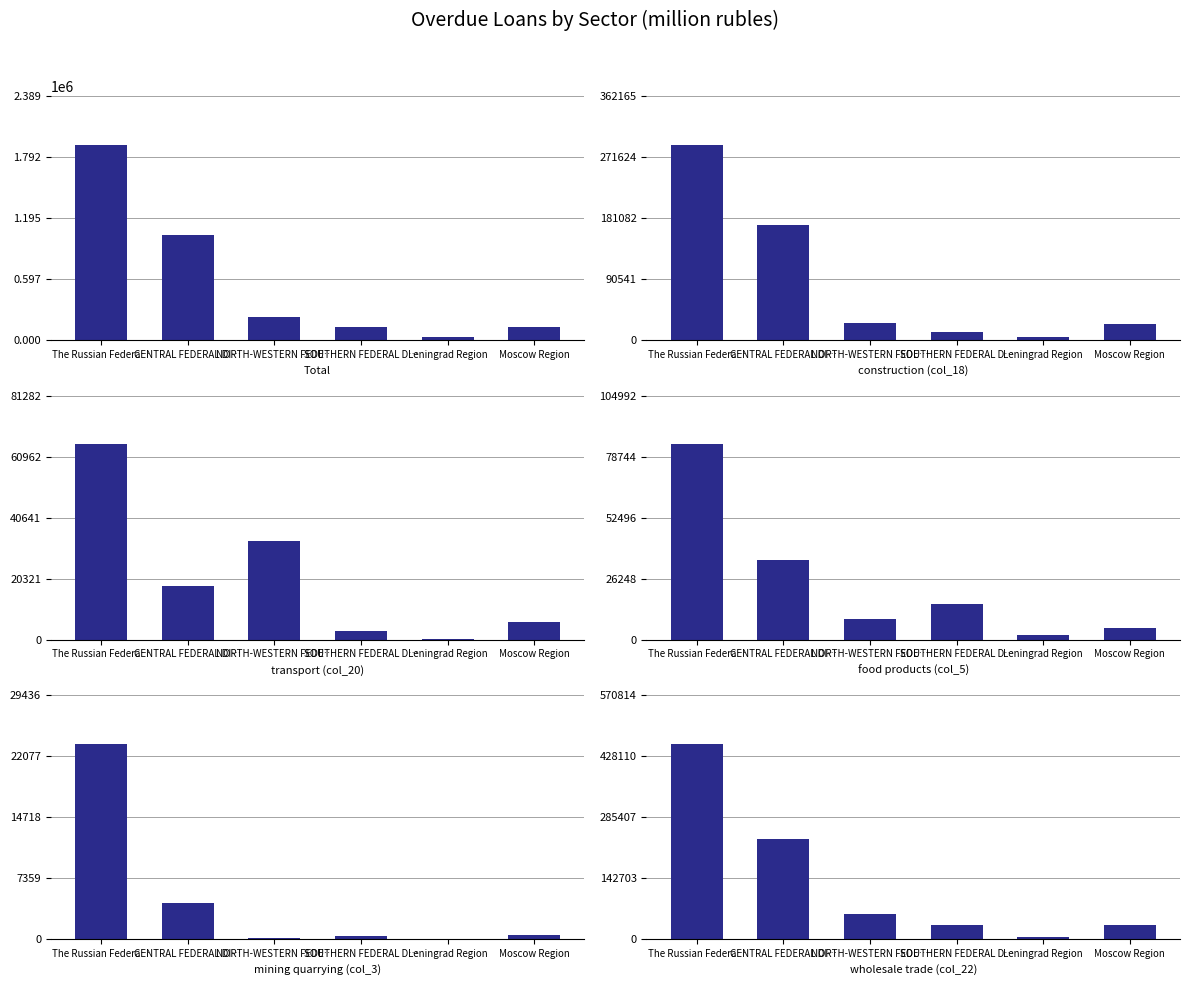

Reading left to right, transcribe all the data shown in this chart.

Total: The Russian Federa…=1911542	CENTRAL FEDERAL DI…=1033294	NORTH-WESTERN FEDE…=227053	SOUTHERN FEDERAL D…=127365	Leningrad Region=27480	Moscow Region=131664
construction (col_18): The Russian Federa…=289732	CENTRAL FEDERAL DI…=170919	NORTH-WESTERN FEDE…=26125	SOUTHERN FEDERAL D…=12718	Leningrad Region=4627	Moscow Region=23947
transport (col_20): The Russian Federa…=65026	CENTRAL FEDERAL DI…=17686	NORTH-WESTERN FEDE…=32794	SOUTHERN FEDERAL D…=2825	Leningrad Region=306	Moscow Region=5952
food products (col_5): The Russian Federa…=83994	CENTRAL FEDERAL DI…=34197	NORTH-WESTERN FEDE…=8792	SOUTHERN FEDERAL D…=15411	Leningrad Region=1842	Moscow Region=4946
mining quarrying (col_3): The Russian Federa…=23549	CENTRAL FEDERAL DI…=4306	NORTH-WESTERN FEDE…=139	SOUTHERN FEDERAL D…=360	Leningrad Region=1	Moscow Region=460
wholesale trade (col_22): The Russian Federa…=456651	CENTRAL FEDERAL DI…=233848	NORTH-WESTERN FEDE…=56874	SOUTHERN FEDERAL D…=32744	Leningrad Region=3768	Moscow Region=31584